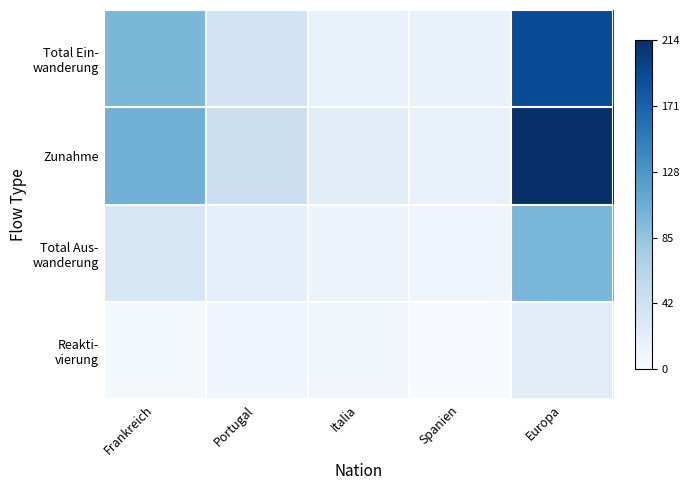

Between Spanien and Frankreich, which is larger?

Frankreich